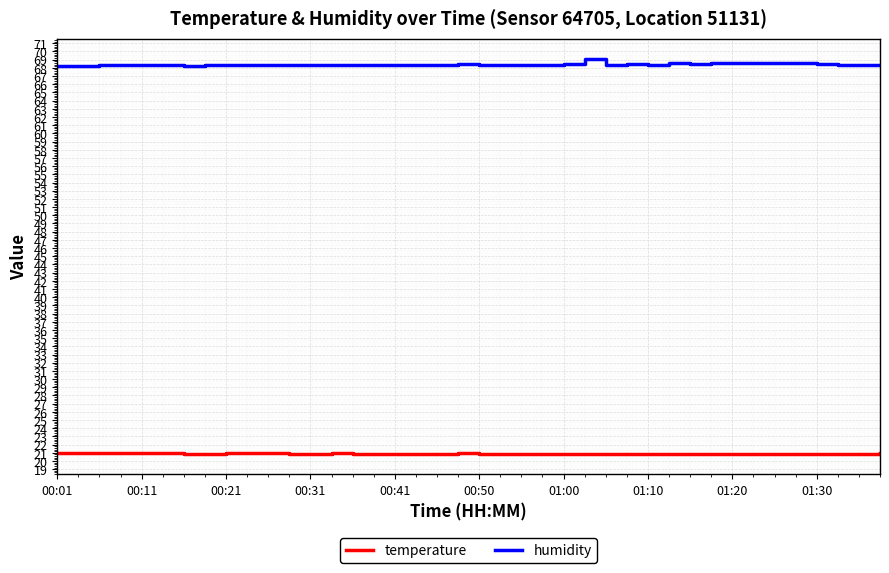

Which series has the largest total across all categories?

humidity